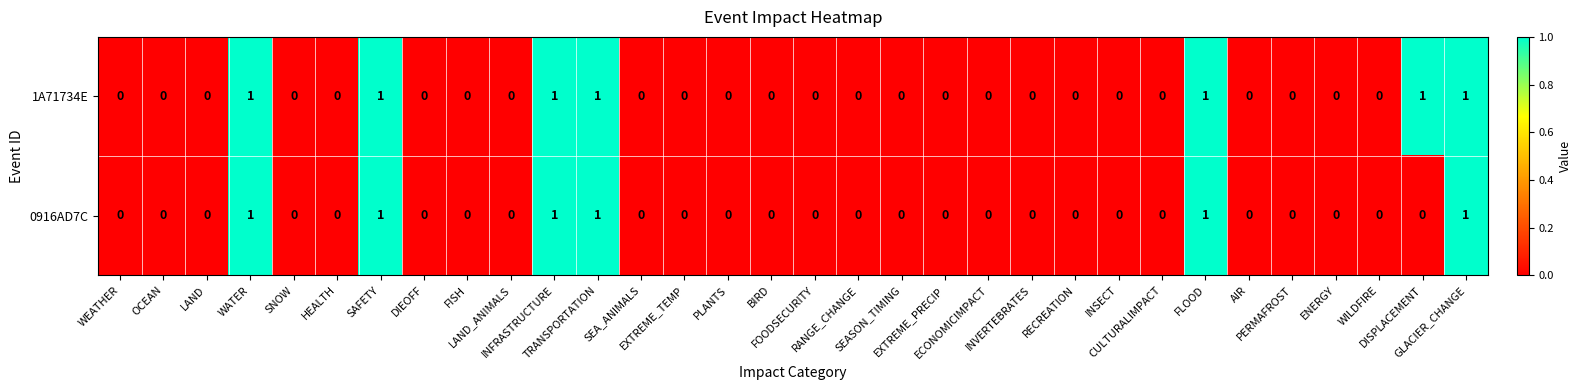

List the series in order of their overall mean, lowest first.

0916AD7C, 1A71734E